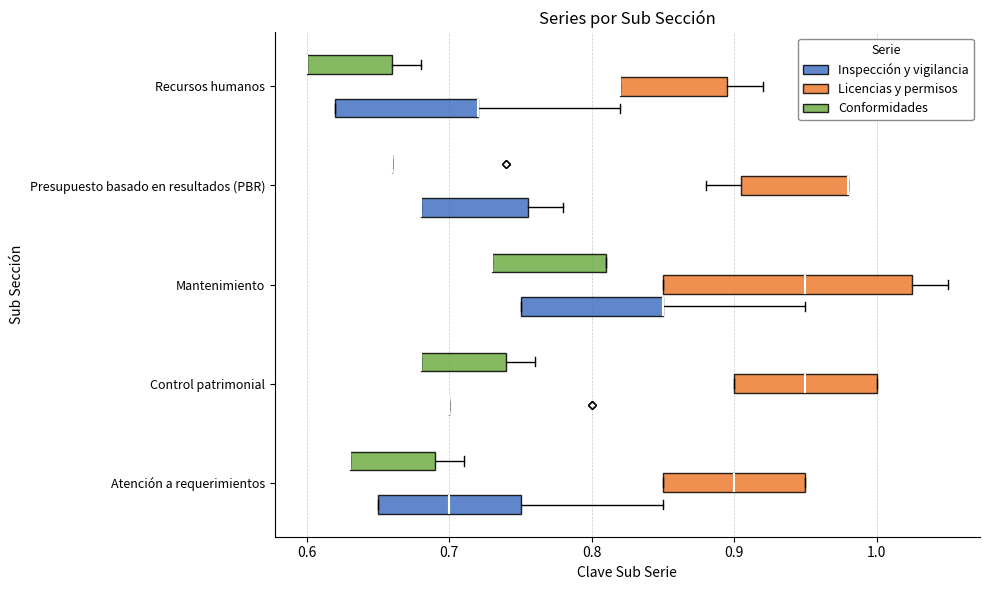

Which box is the widest, from its left edge to its right edge?

Mantenimiento (Licencias y permisos)